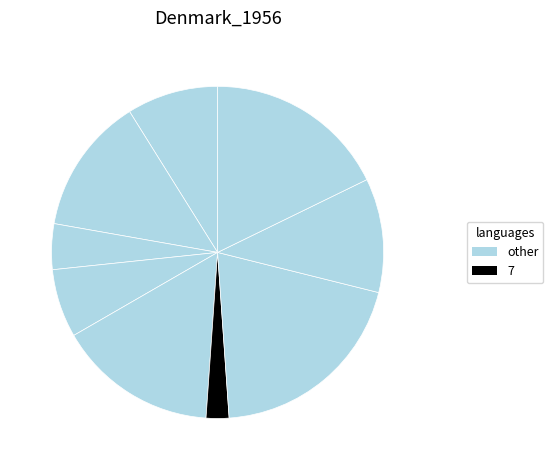

How many segments does this pie chart have?

9